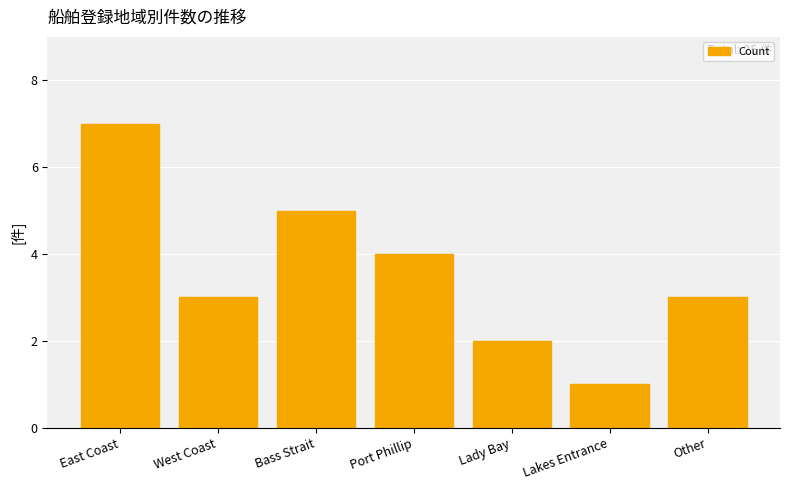

What value does the data have at West Coast?

3